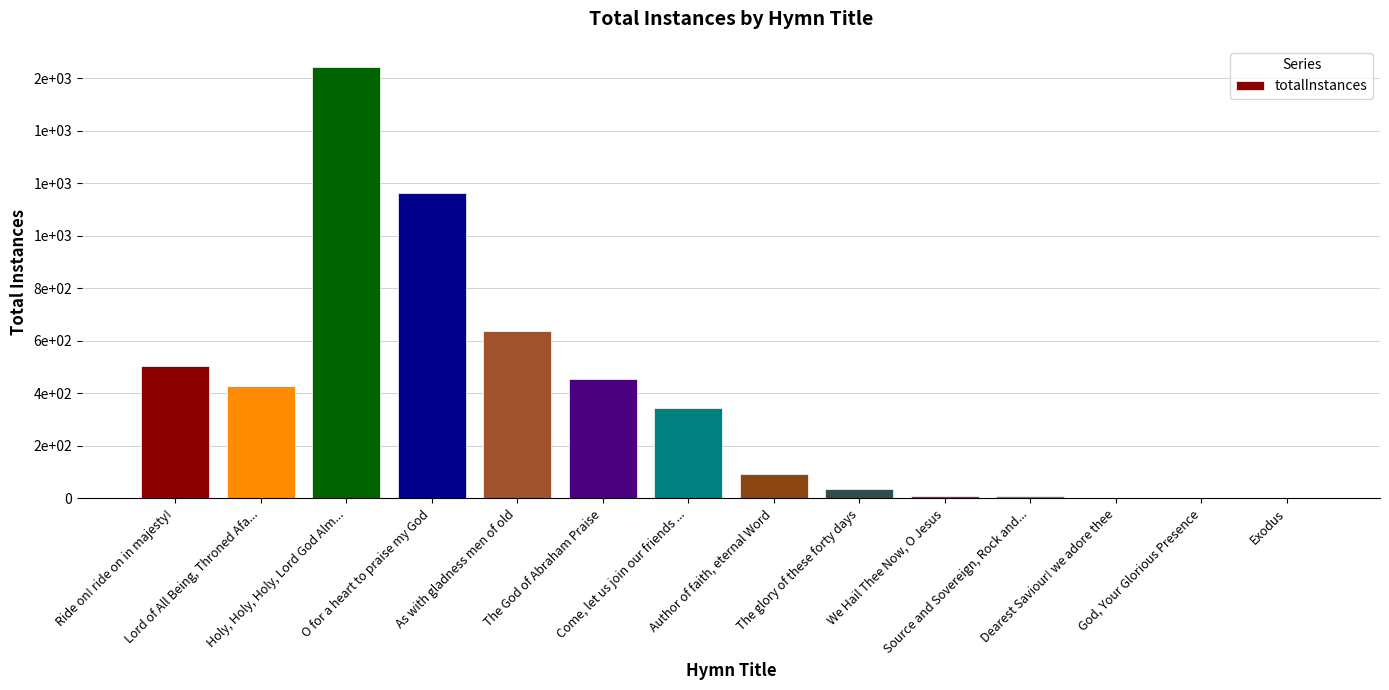

What position from the right is Source and Sovereign, Rock and...?

4